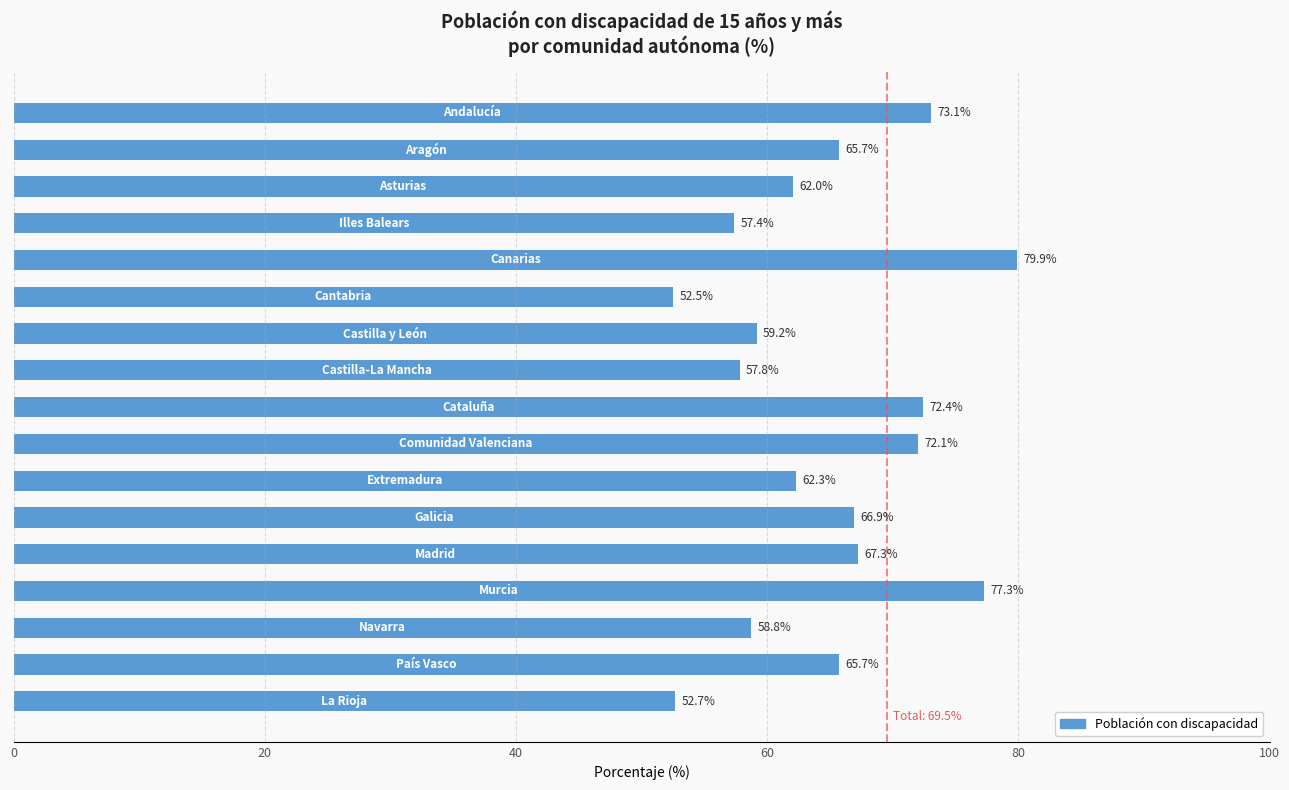

What is the value of the 13th bar from the top?

67.3